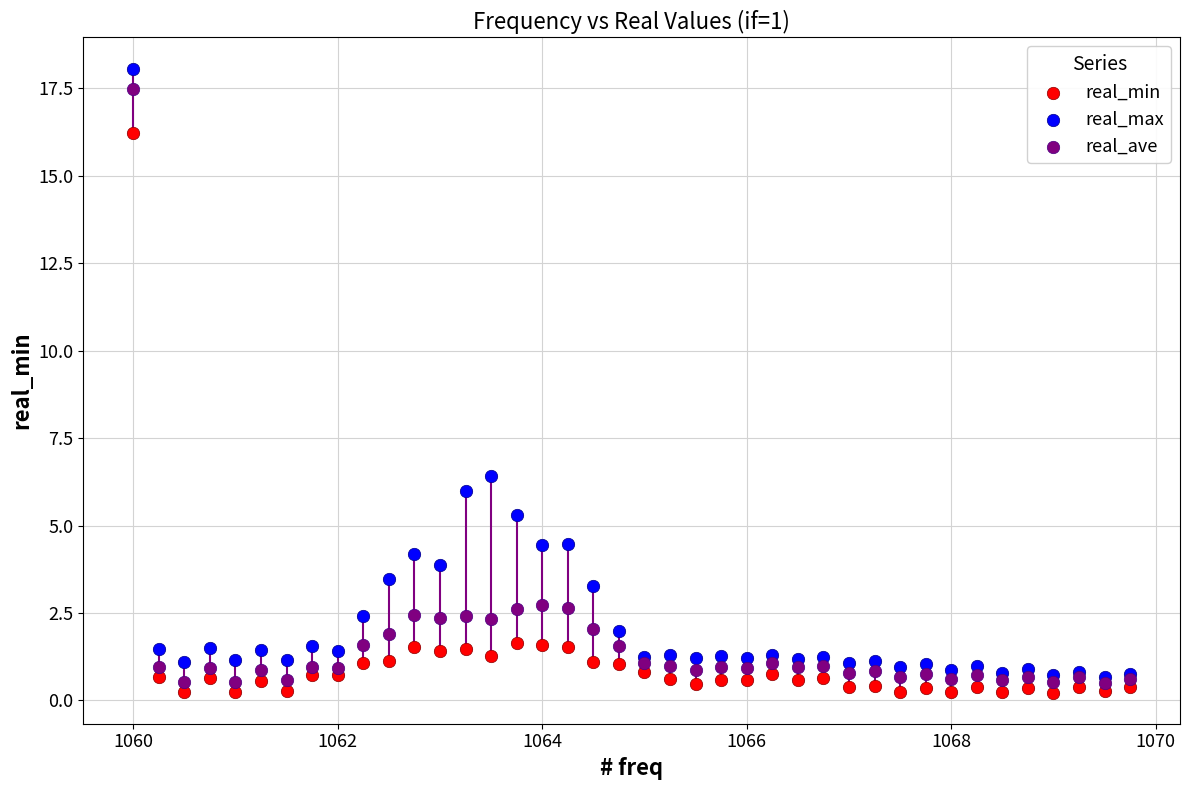

In the real_min series, what Y value is closest to 8?

1.6